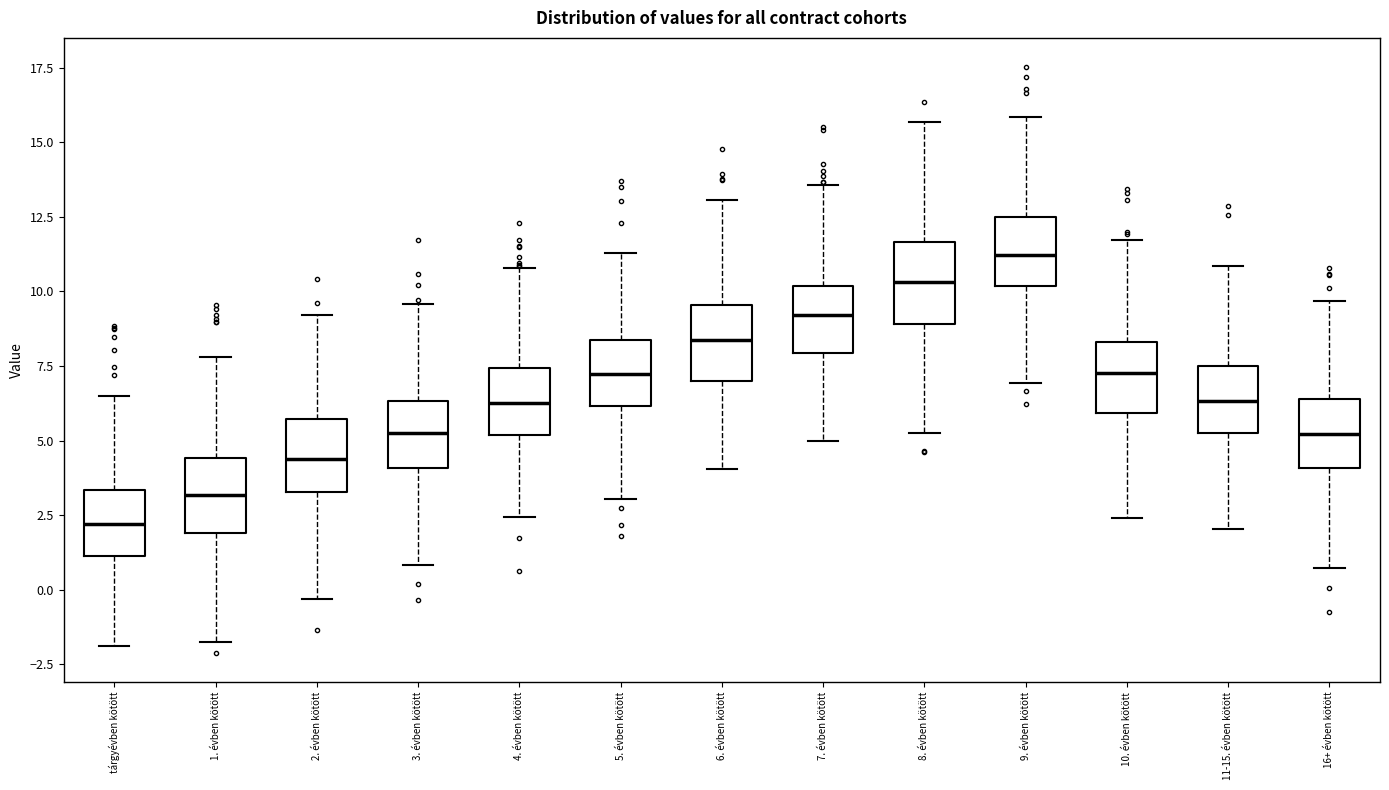

Reading left to right, read every box against the y-axis: the position of its median line, the range the box covers, and the ends of its whiskers. The values are not printed on the chart, so give them approximately, as read against the axis.

tárgyévben kötött: median 2.0, box 1.0 to 3.5, whiskers -2.0 to 6.5
1. évben kötött: median 3.0, box 2.0 to 4.5, whiskers -2.0 to 8.0
2. évben kötött: median 4.5, box 3.5 to 5.5, whiskers -0.5 to 9.0
3. évben kötött: median 5.0, box 4.0 to 6.5, whiskers 1.0 to 9.5
4. évben kötött: median 6.5, box 5.0 to 7.5, whiskers 2.5 to 11.0
5. évben kötött: median 7.0, box 6.0 to 8.5, whiskers 3.0 to 11.5
6. évben kötött: median 8.5, box 7.0 to 9.5, whiskers 4.0 to 13.0
7. évben kötött: median 9.0, box 8.0 to 10.0, whiskers 5.0 to 13.5
8. évben kötött: median 10.5, box 9.0 to 11.5, whiskers 5.5 to 15.5
9. évben kötött: median 11.0, box 10.0 to 12.5, whiskers 7.0 to 16.0
10. évben kötött: median 7.5, box 6.0 to 8.5, whiskers 2.5 to 11.5
11-15. évben kötött: median 6.5, box 5.0 to 7.5, whiskers 2.0 to 11.0
16+ évben kötött: median 5.0, box 4.0 to 6.5, whiskers 0.5 to 9.5